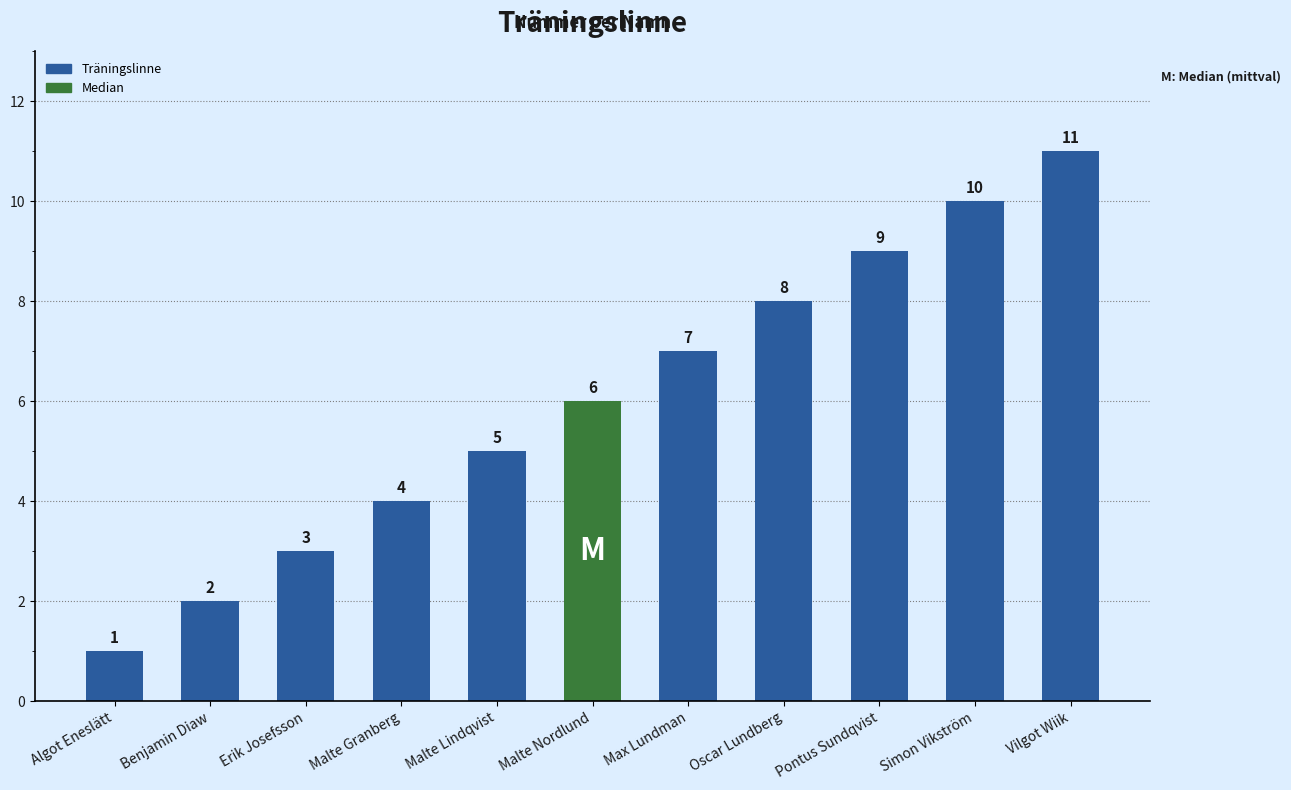

Count the number of categories in the chart.

11